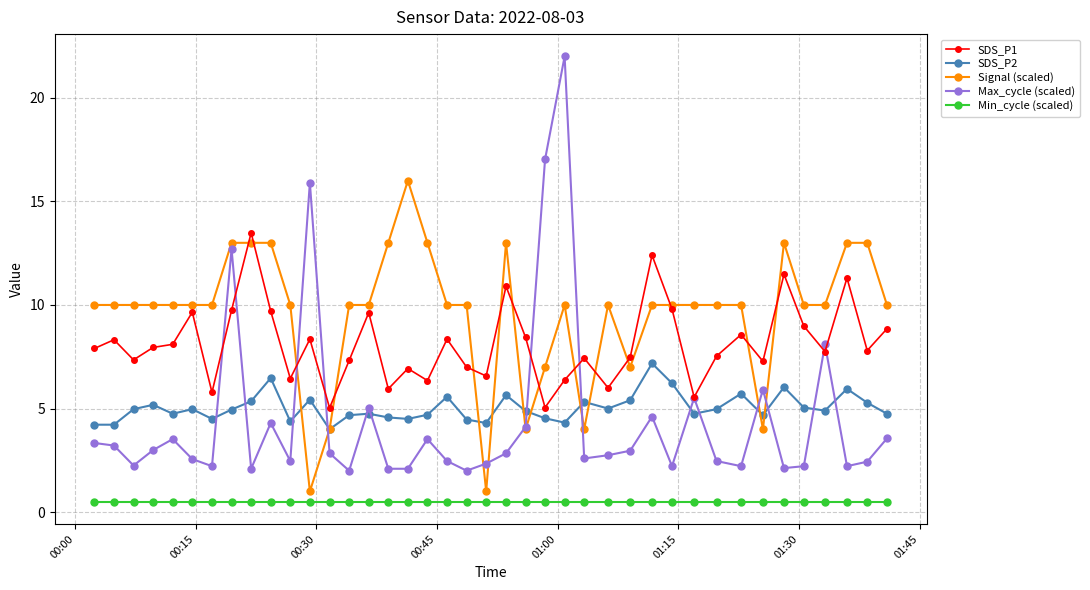

Which series has the largest range (max minus min)?

Max_cycle (scaled)